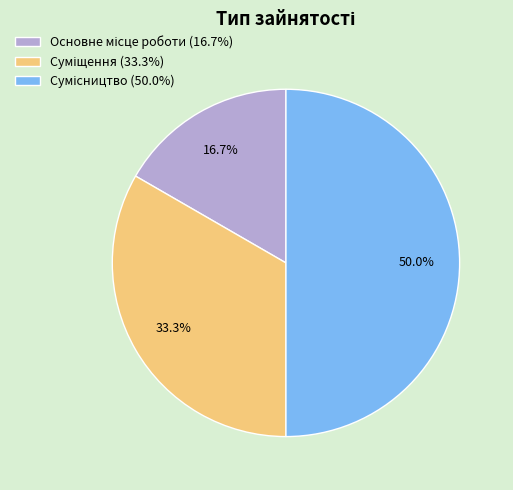

To the nearest percent, what is the combined percentage of Сумісництво and Основне місце роботи?

67%